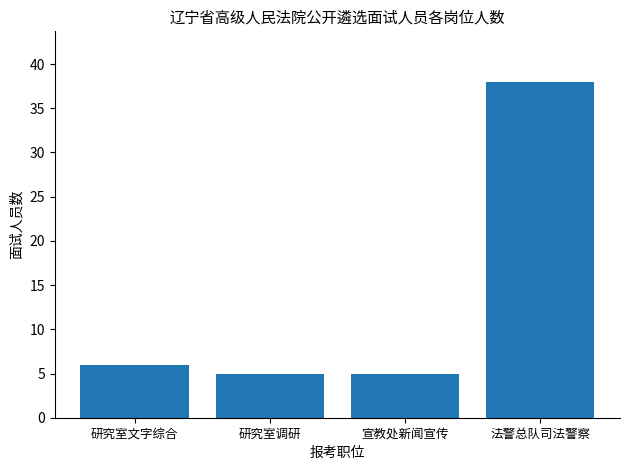

What position from the right is 研究室文字综合?

4